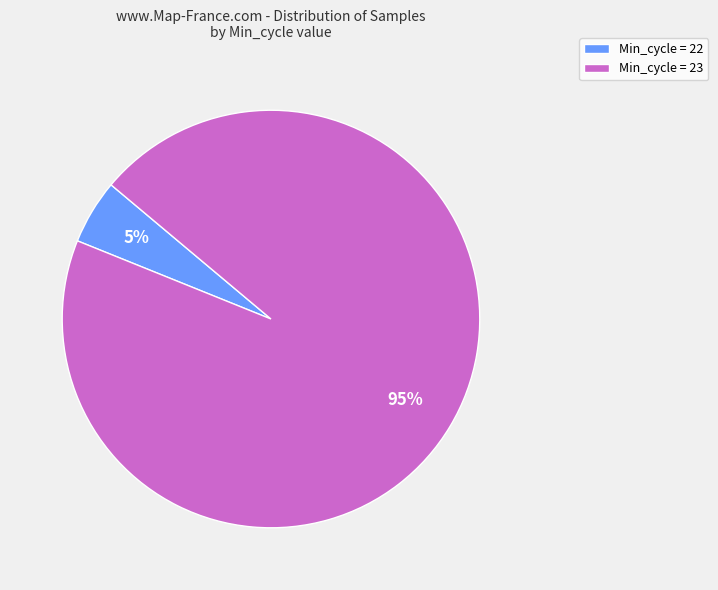

How many segments does this pie chart have?

2